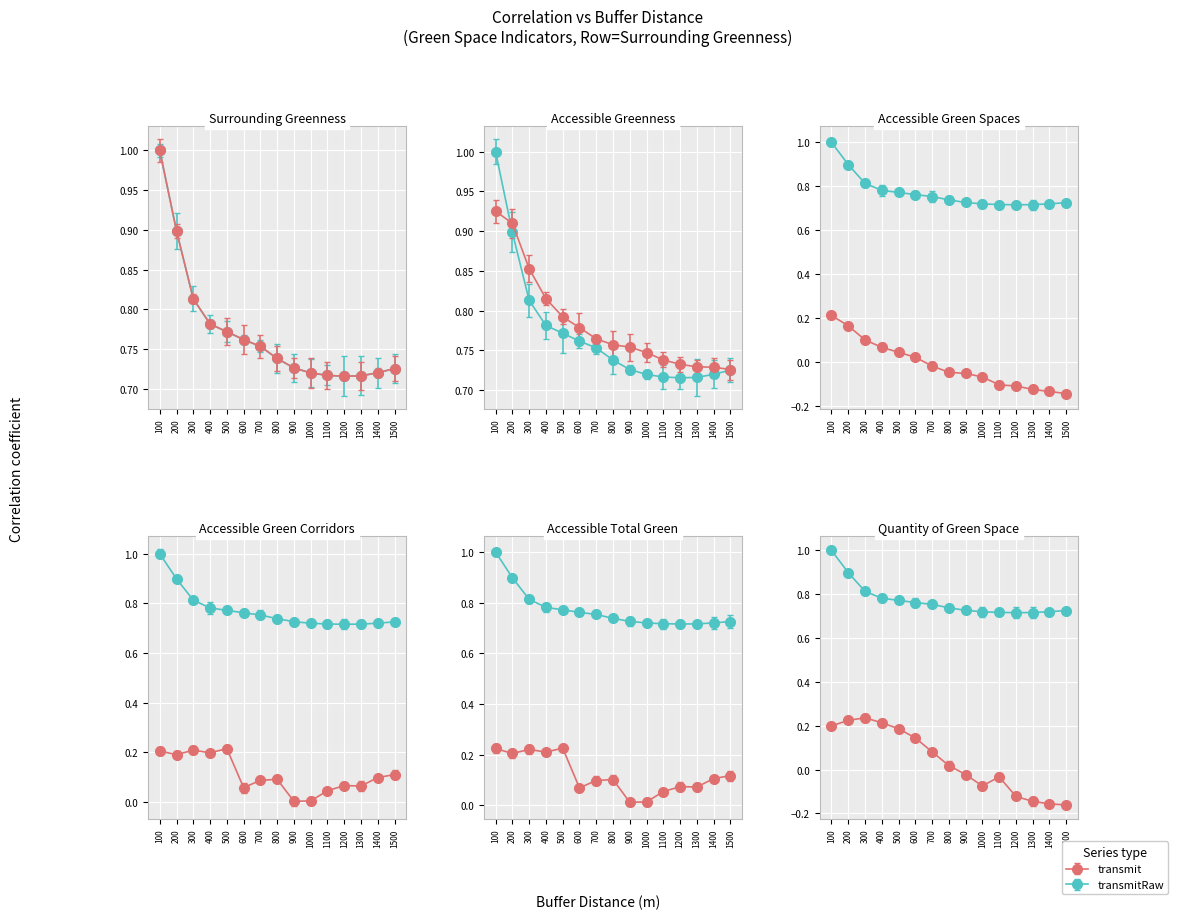

Between 800 and 1200, which series saw the biggest shift?

Quantity of Green Space